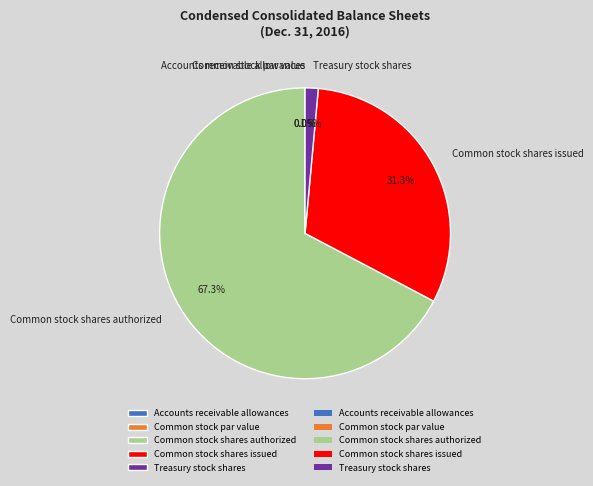

What percentage is the Common stock shares authorized slice, to the nearest percent?

67%